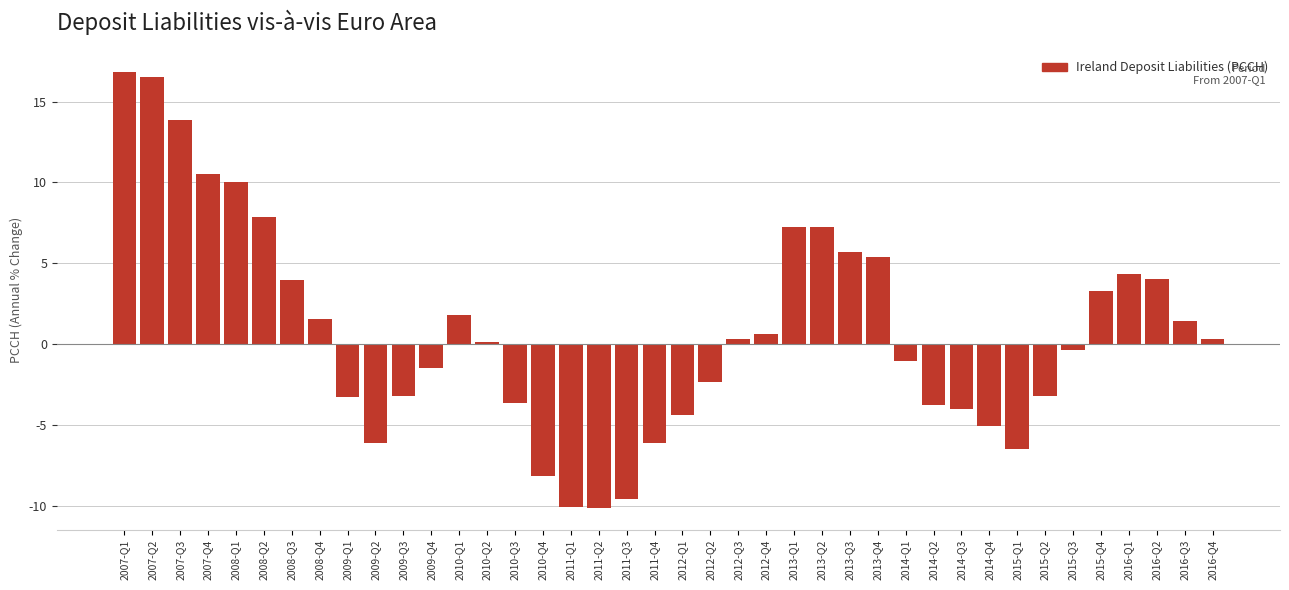

What is the average value?

0.8